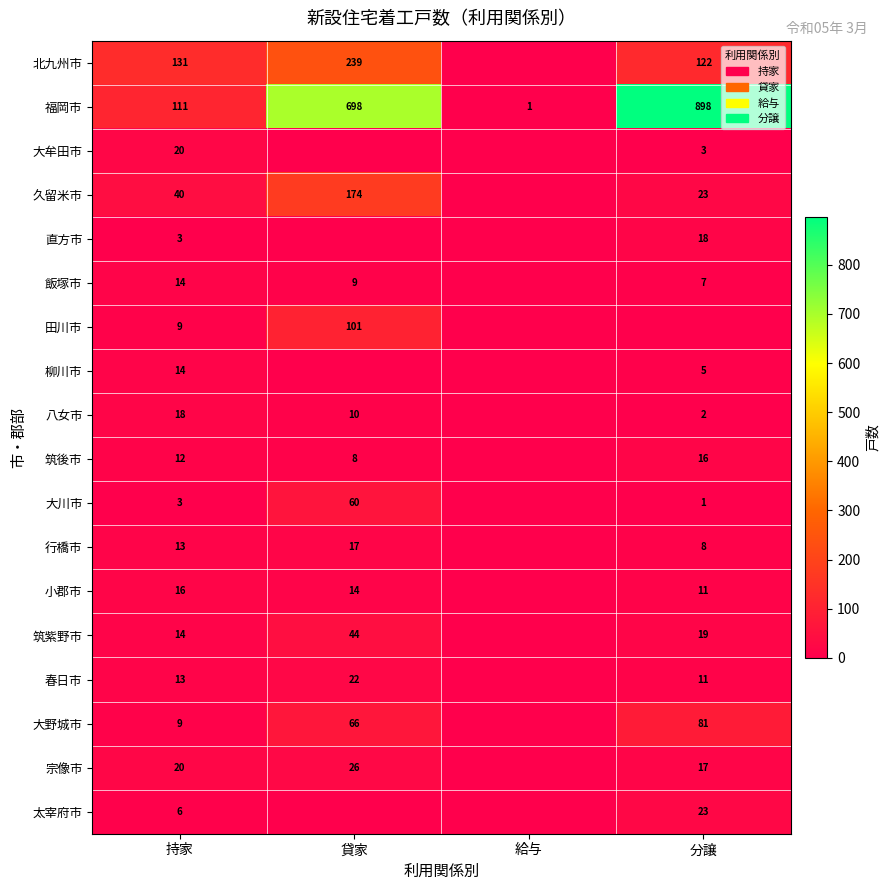

At how many categories does at least one series exceed 580?

2